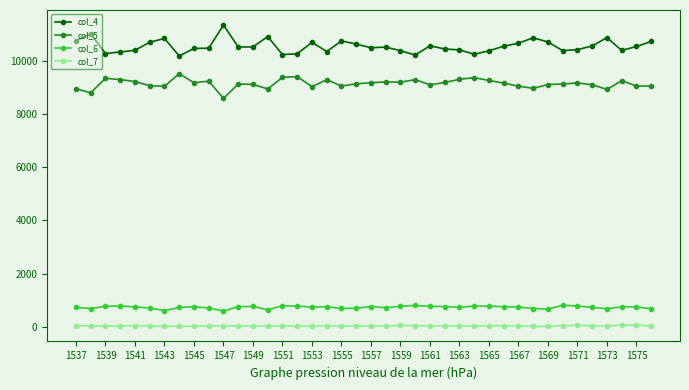

True or false: col_6 and col_5 intersect in this chart.

False